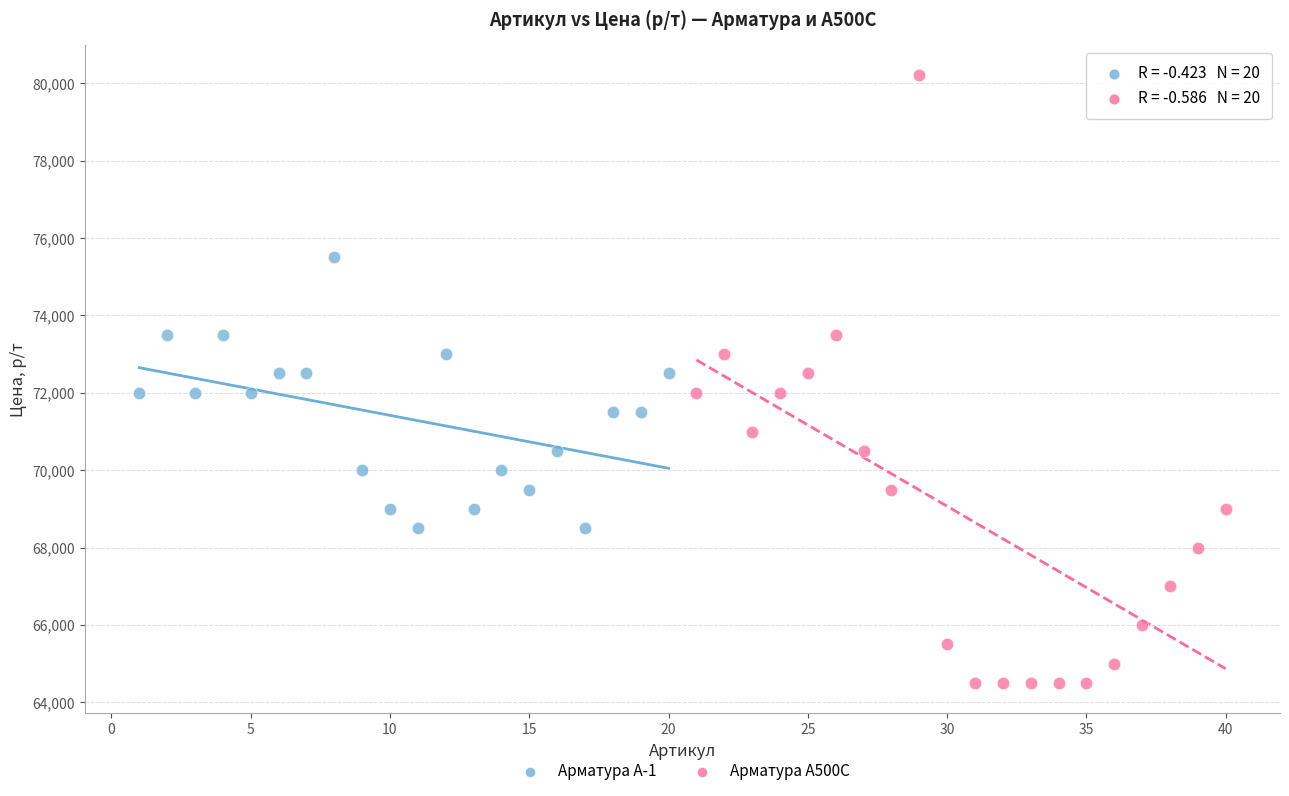

Which series reaches the maximum Y coordinate?

Арматура А500С